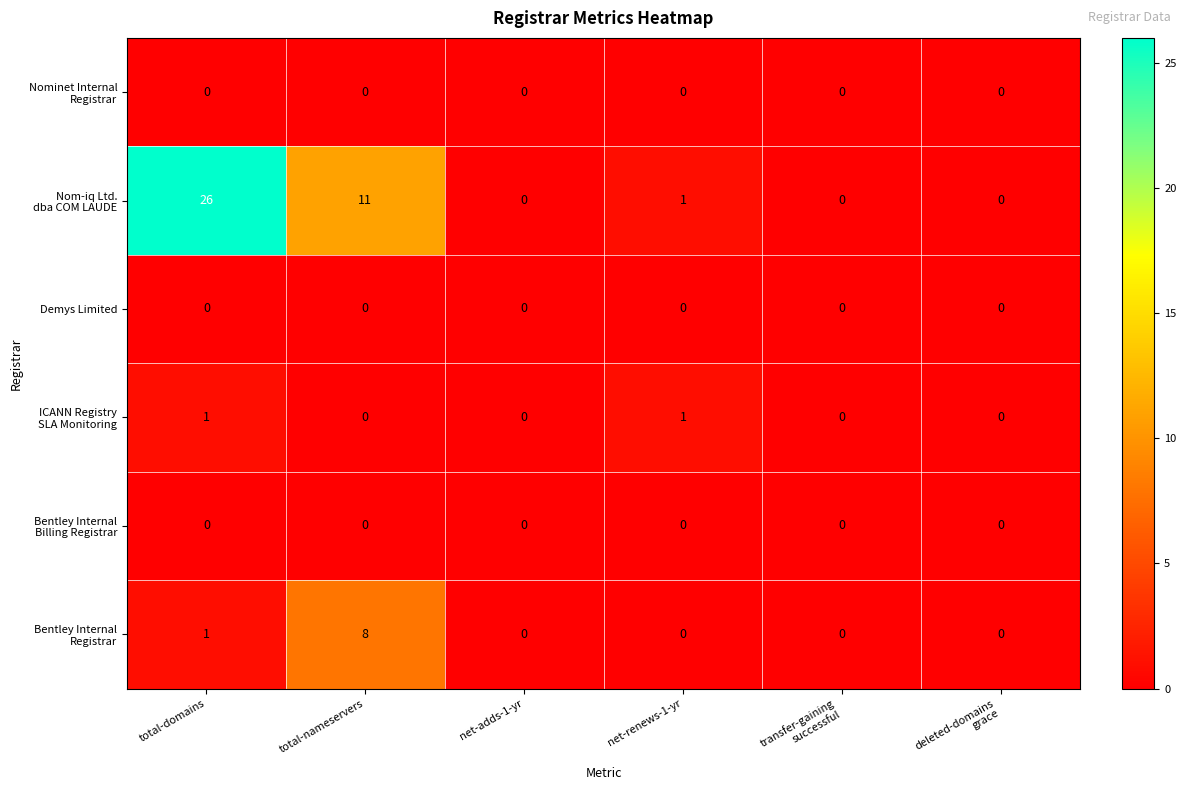

At which category does the chart reach its peak across all series?

total-domains